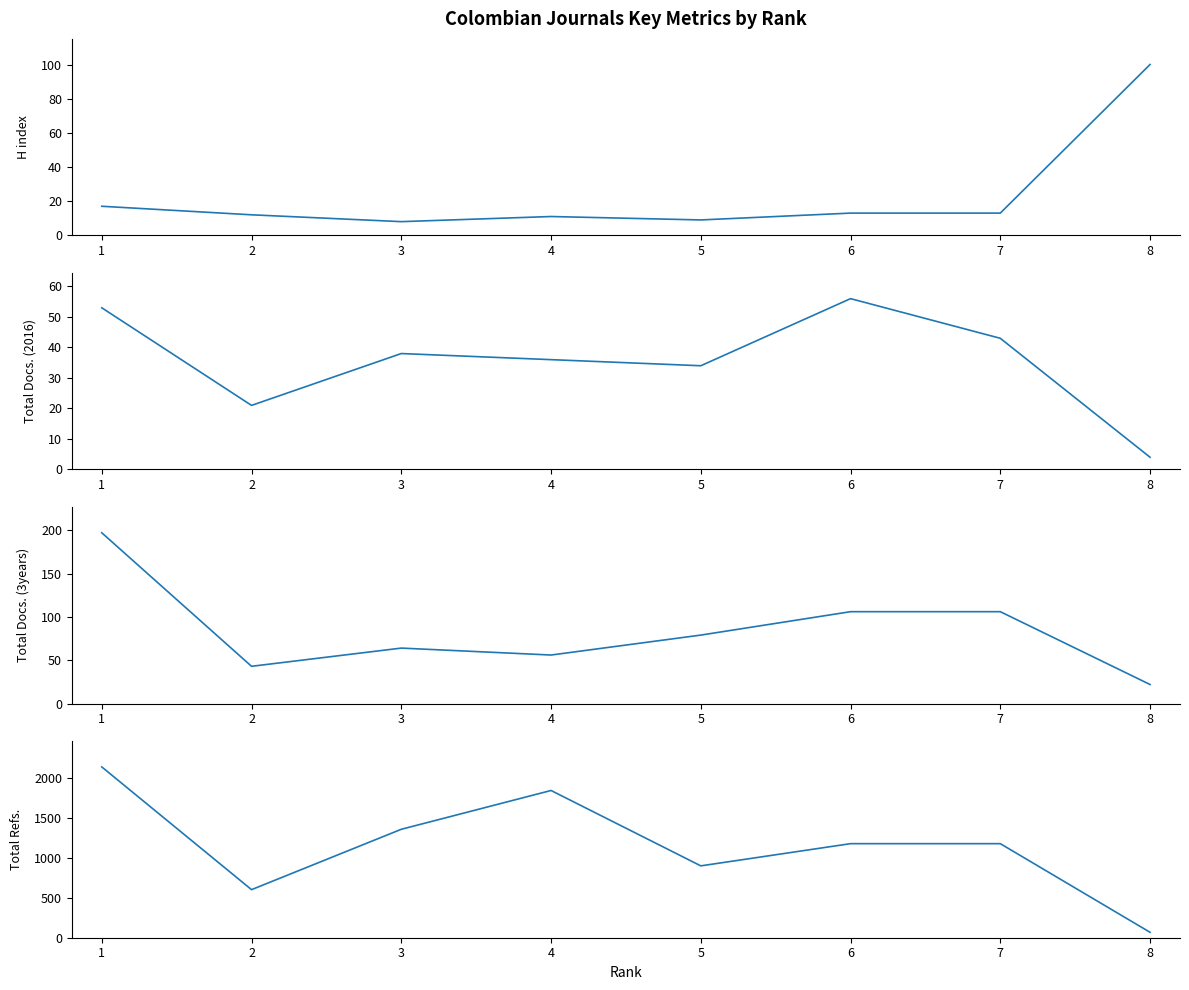

True or false: Total Docs. (3years) has a value of 73 at 1.

False